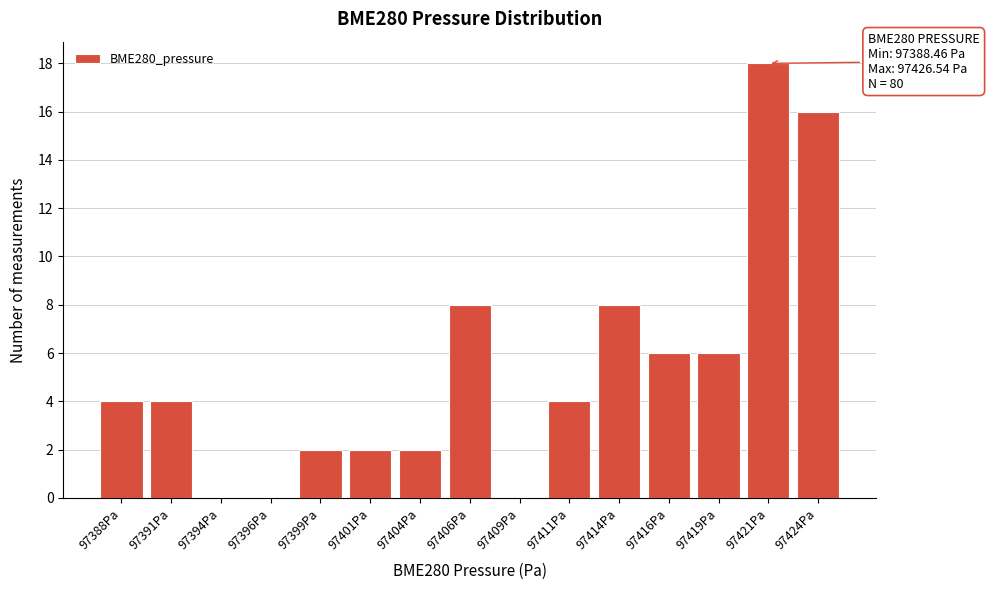

Reading right to left, transcribe all the data shown in this chart.

97424Pa=16	97421Pa=18	97419Pa=6	97416Pa=6	97414Pa=8	97411Pa=4	97409Pa=0	97406Pa=8	97404Pa=2	97401Pa=2	97399Pa=2	97396Pa=0	97394Pa=0	97391Pa=4	97388Pa=4